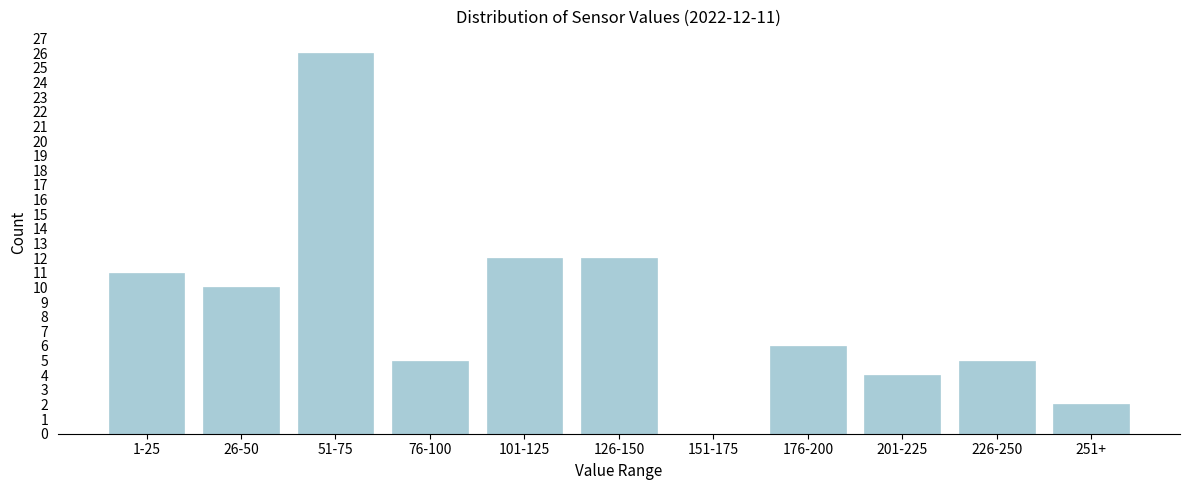

Reading left to right, what are all the values shown in this chart?

1-25=11	26-50=10	51-75=26	76-100=5	101-125=12	126-150=12	151-175=0	176-200=6	201-225=4	226-250=5	251+=2